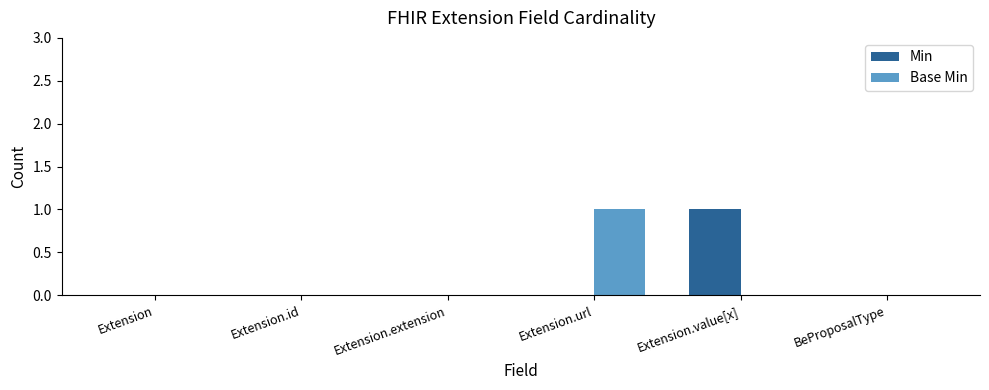

The value of Base Min at Extension.id is 0. True or false?

True